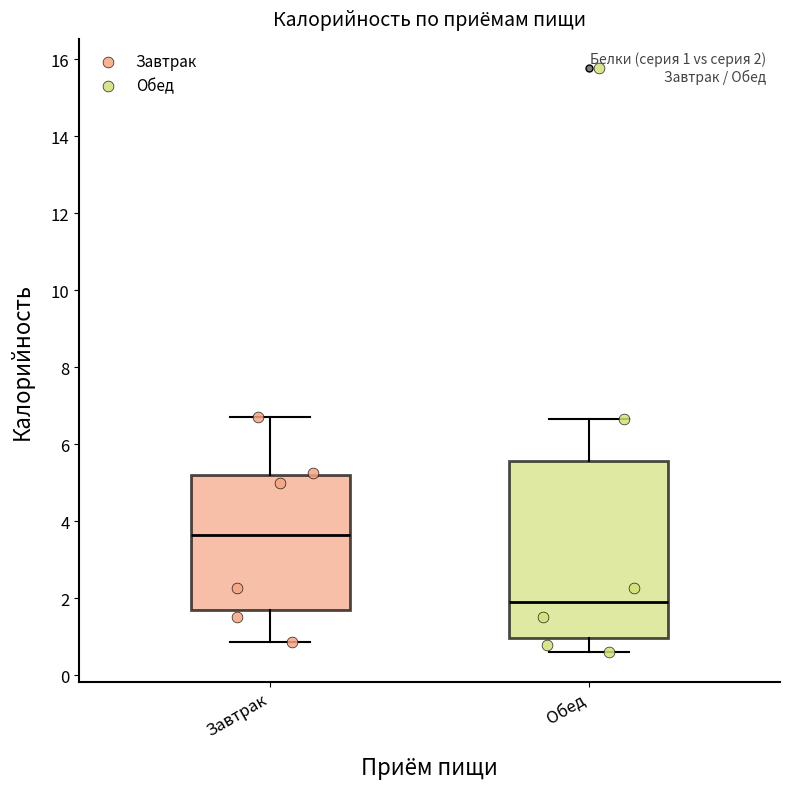

Comparing the boxes themselves (not the whiskers), which one is the tallest?

Обед